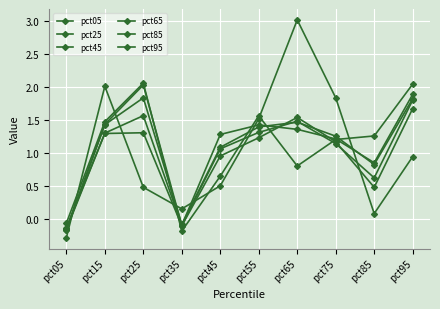

Which series has the widest spread of values?

pct05